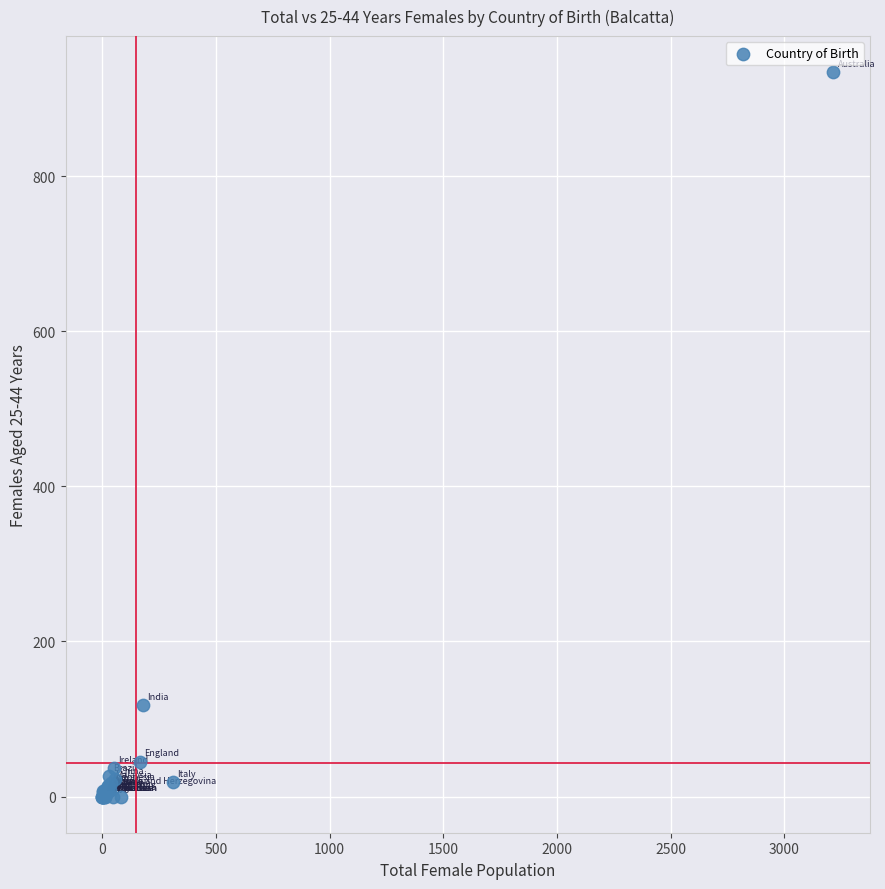

What Y value in the scatter plot is closest to 467?

118